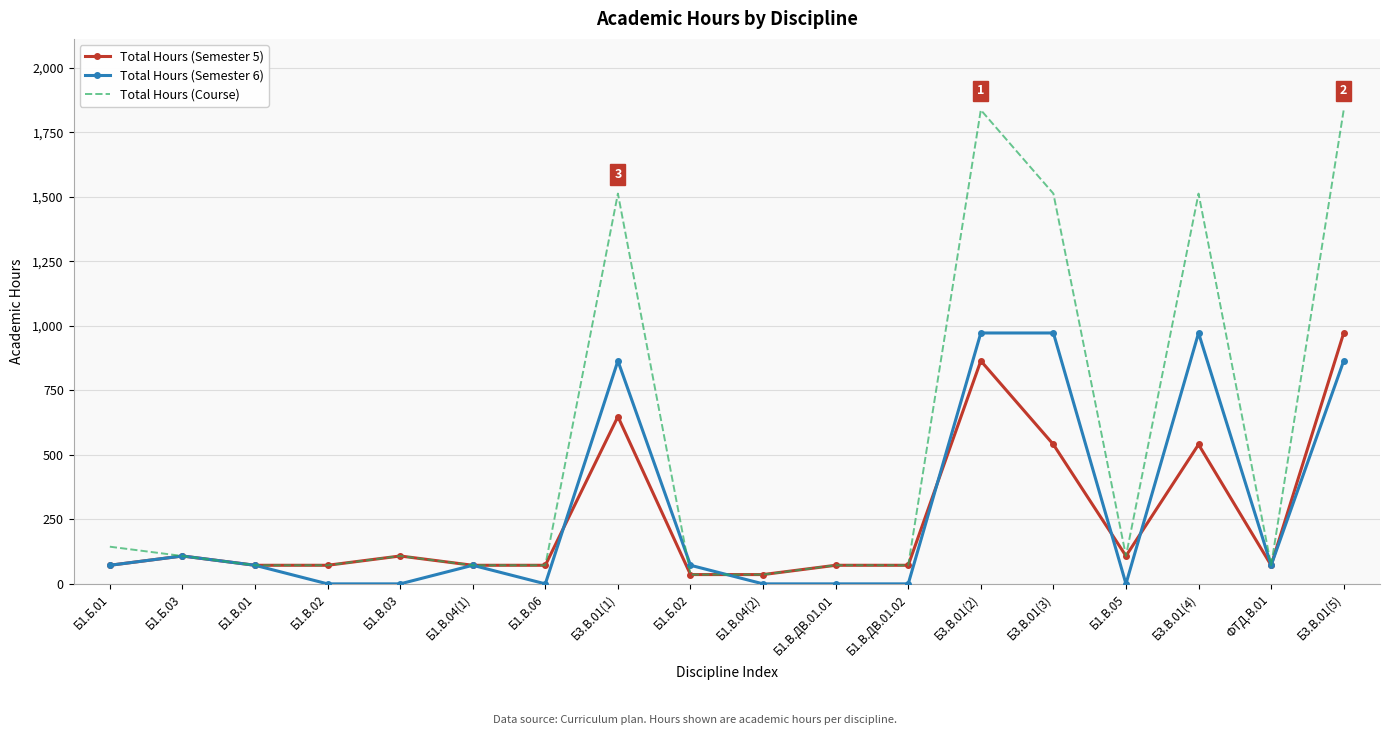

True or false: Total Hours (Course) has more than 2 points higher than both neighbors.

True